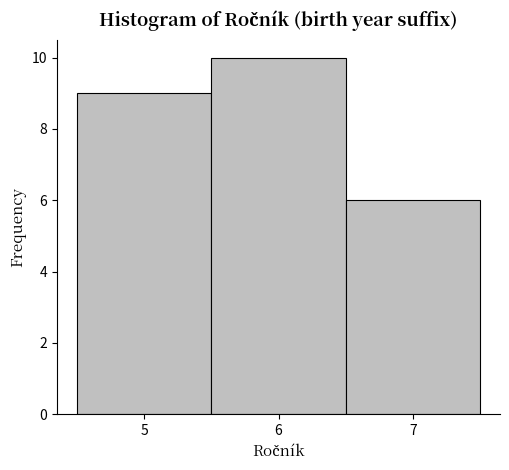

Which range on the x-axis has the tallest bar?

5.5 to 6.5